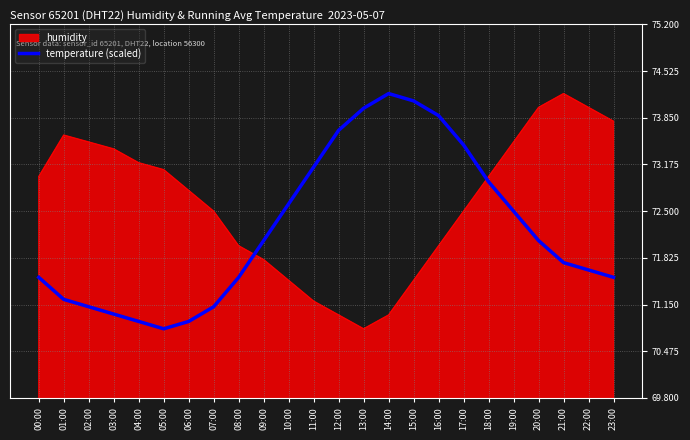

Which series changed the most between 11:00 and 16:00?

humidity